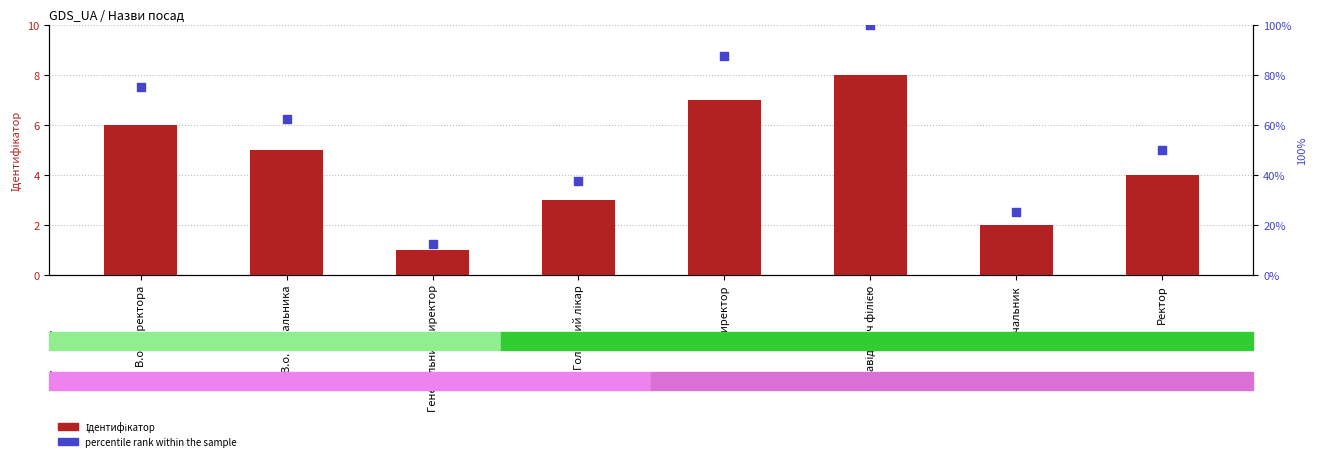

What are all the series names shown in the legend?

Ідентифікатор, percentile rank within the sample